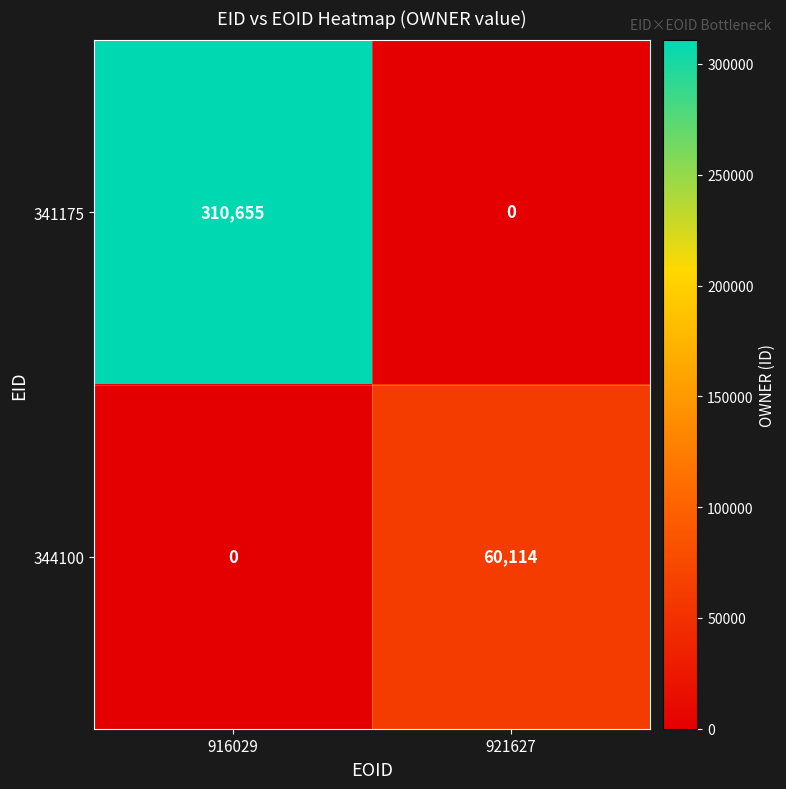

List the series in order of their overall mean, lowest first.

344100, 341175